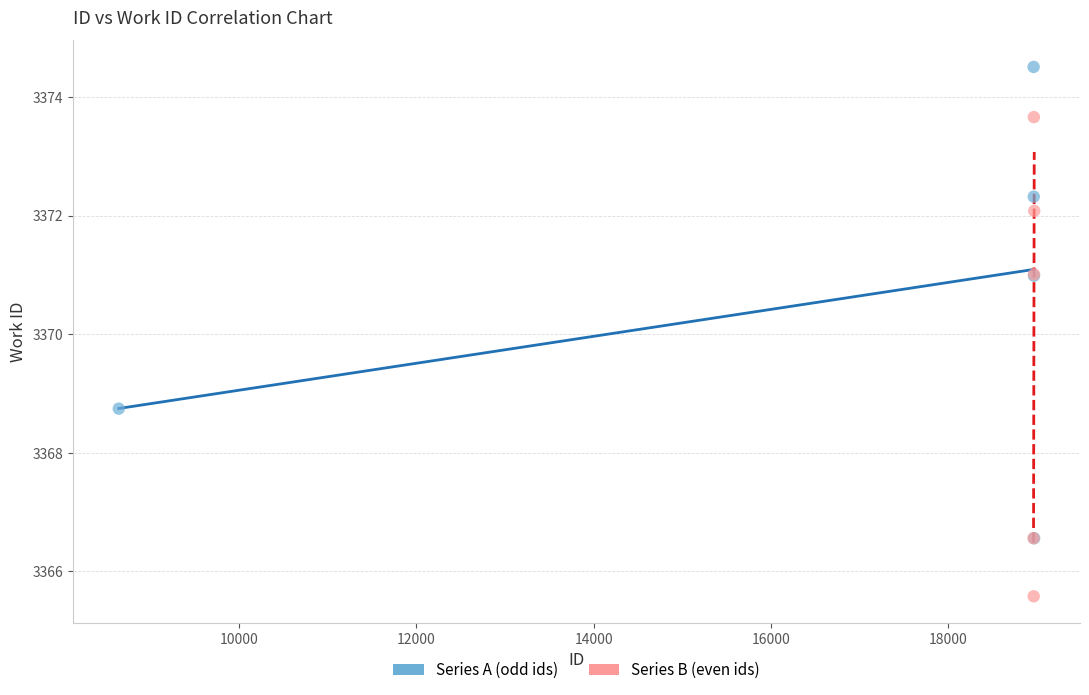

Which series reaches the minimum Y coordinate?

Series B (even ids)